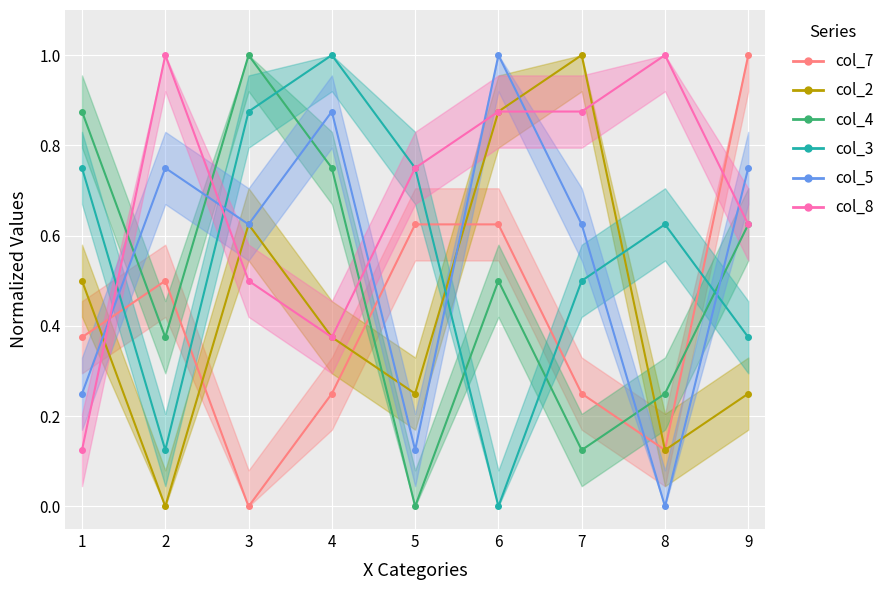

Reading left to right, transcribe all the data shown in this chart.

col_2: 1=0.5	2=0.0	3=0.6	4=0.4	5=0.2	6=0.9	7=1.0	8=0.1	9=0.2
col_3: 1=0.8	2=0.1	3=0.9	4=1.0	5=0.8	6=0.0	7=0.5	8=0.6	9=0.4
col_5: 1=0.2	2=0.8	3=0.6	4=0.9	5=0.1	6=1.0	7=0.6	8=0.0	9=0.8
col_8: 1=0.1	2=1.0	3=0.5	4=0.4	5=0.8	6=0.9	7=0.9	8=1.0	9=0.6
col_7: 1=0.4	2=0.5	3=0.0	4=0.2	5=0.6	6=0.6	7=0.2	8=0.1	9=1.0
col_4: 1=0.9	2=0.4	3=1.0	4=0.8	5=0.0	6=0.5	7=0.1	8=0.2	9=0.6